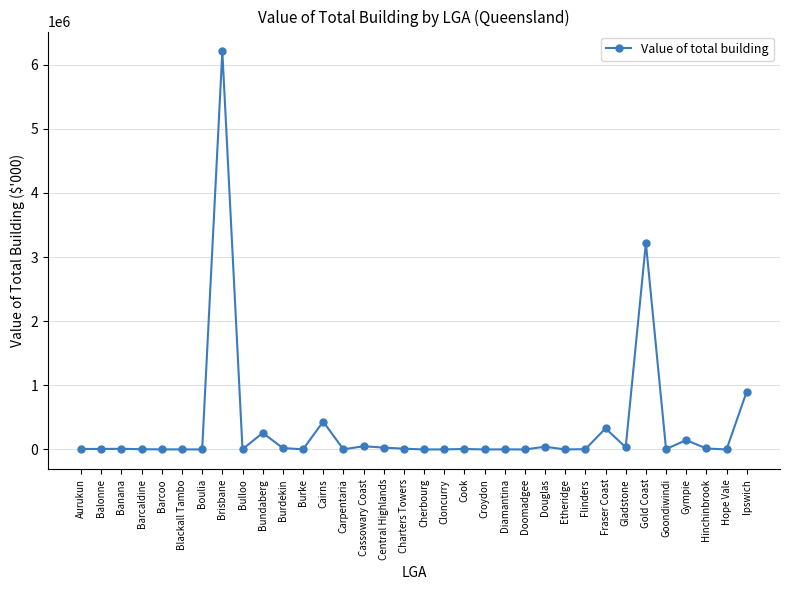

What is the label of the 4th point from the left?

Barcaldine